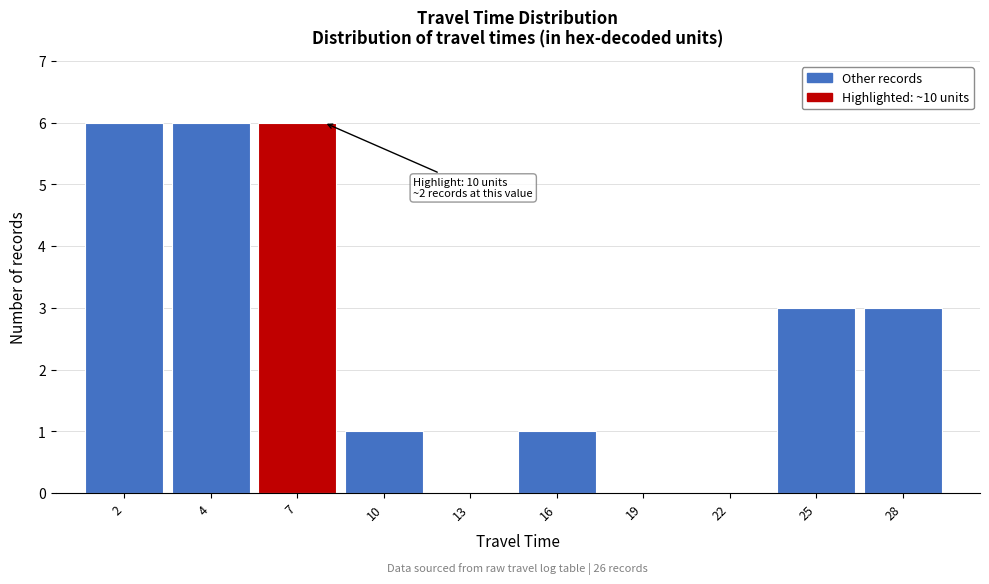

Reading left to right, extract all data points from this chart.

2=6	4=6	7=6	10=1	13=0	16=1	19=0	22=0	25=3	28=3